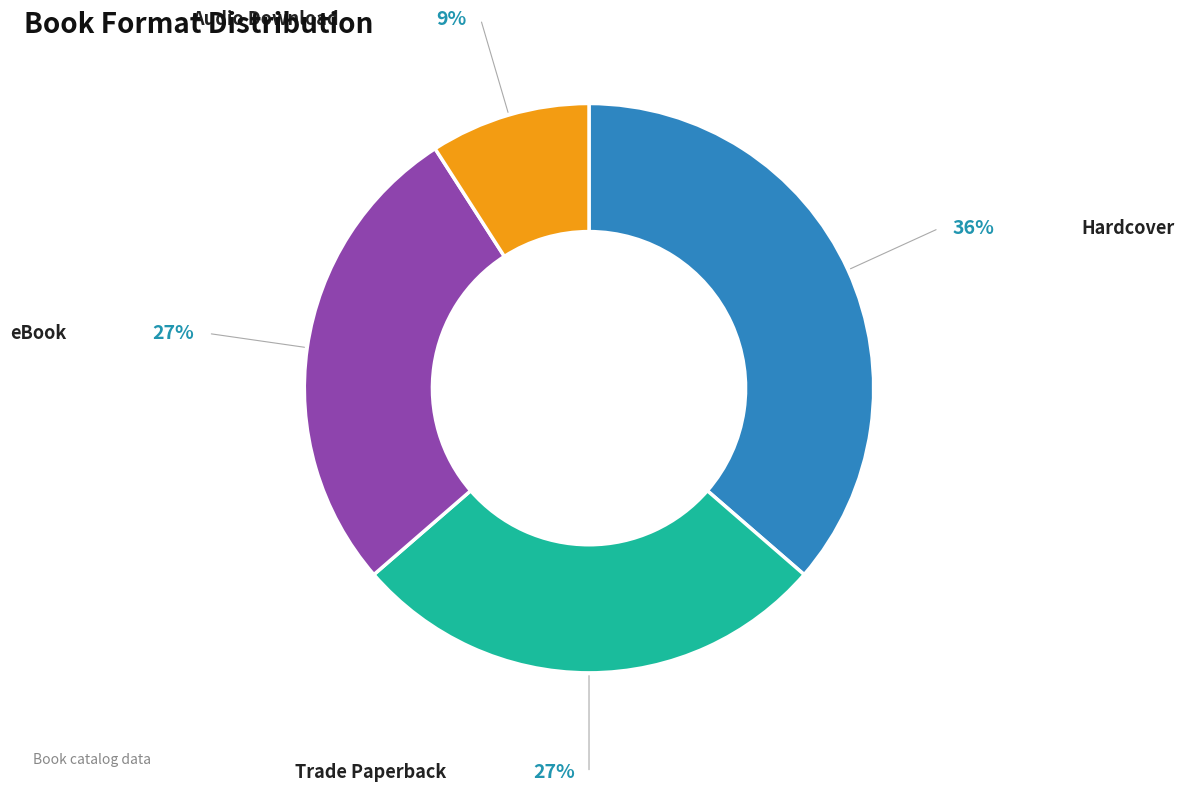

Count the number of slices in the pie.

4